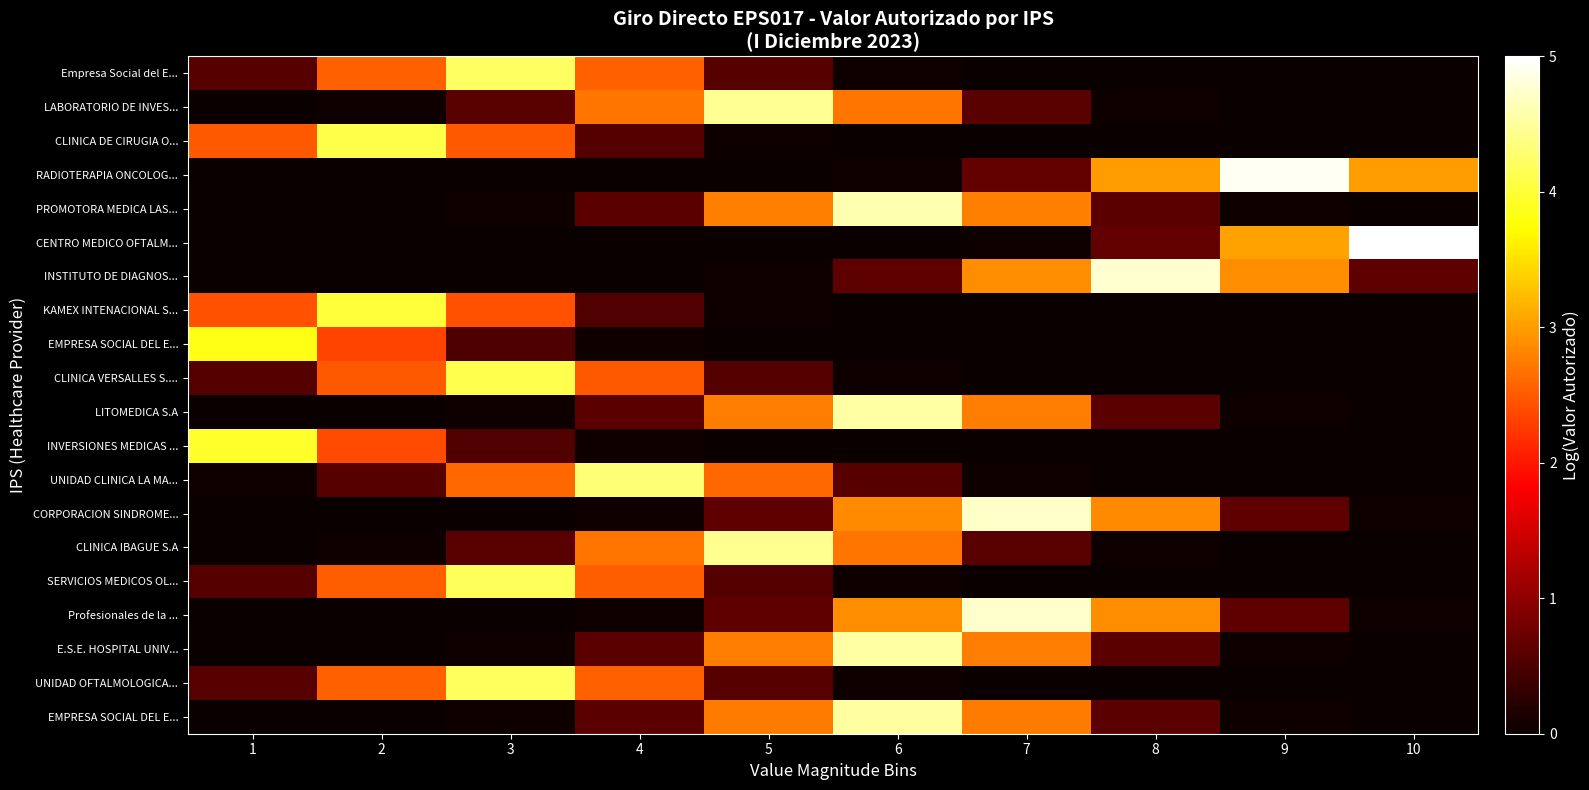

Which label corresponds to the largest value in the chart?

10